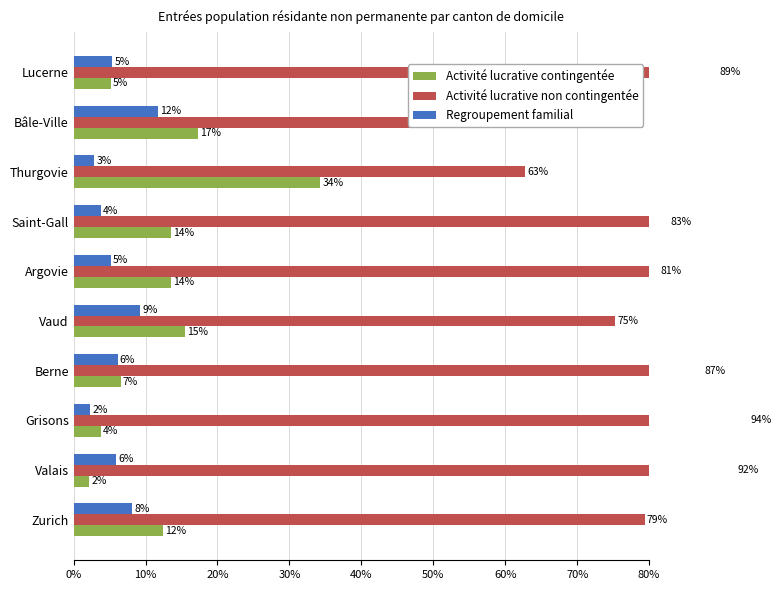

List the series in order of their peak value, lowest first.

Regroupement familial, Activité lucrative contingentée, Activité lucrative non contingentée